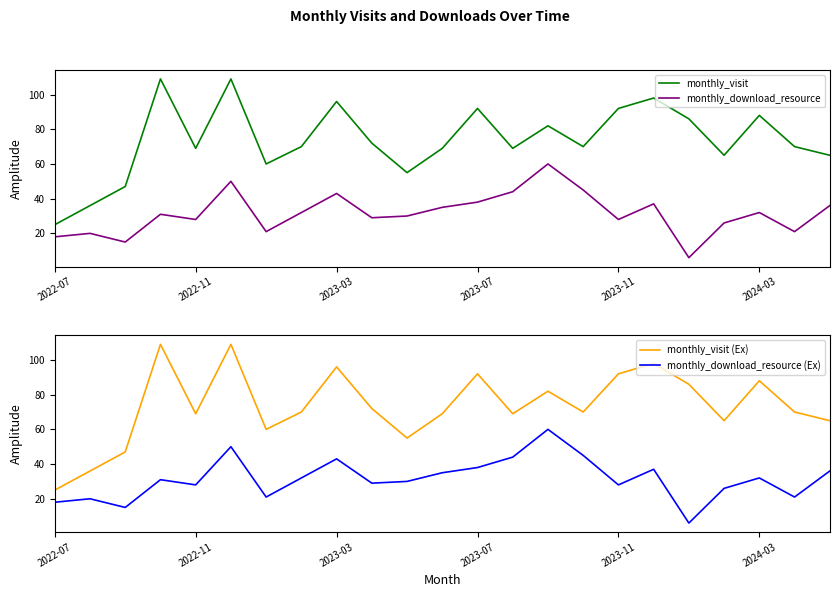

The value of monthly_download_resource (Ex) at 2023-11 is 46. True or false?

False